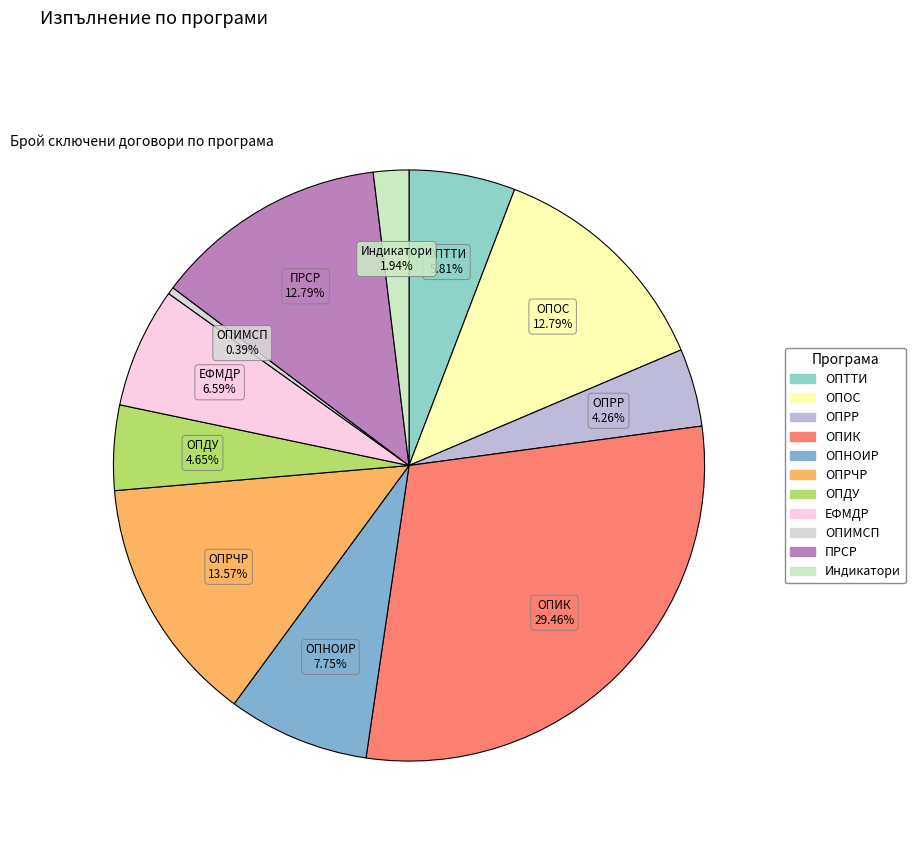

Between ПРСР and ЕФМДР, which is larger?

ПРСР